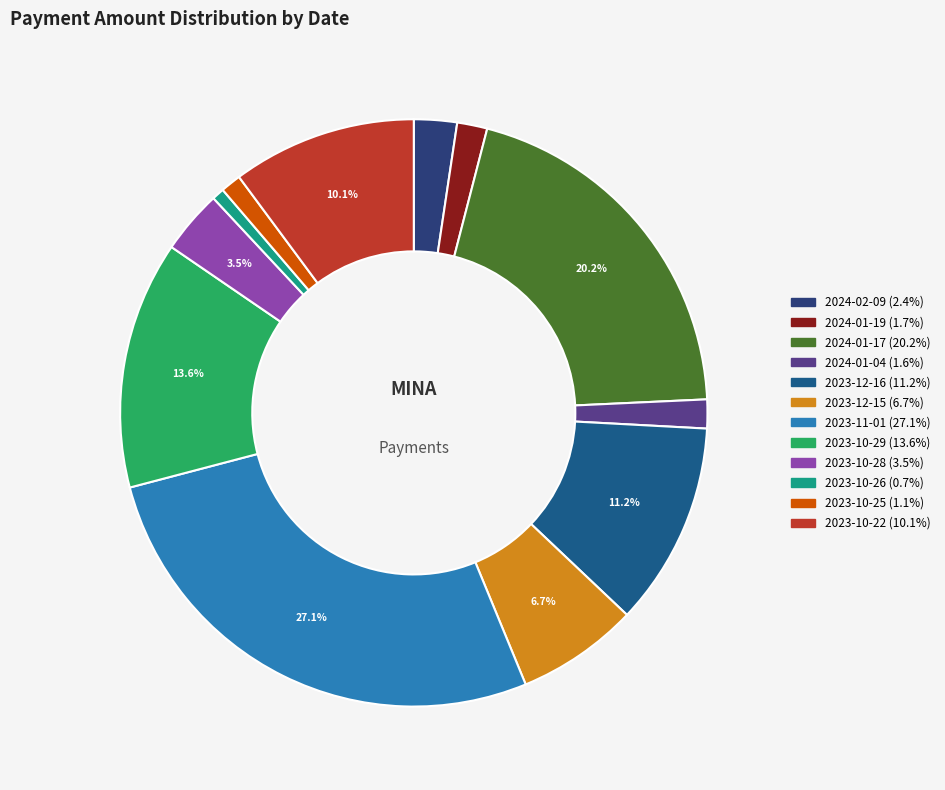

Approximately how many times larger is the value at 2023-10-29 compared to 2023-12-15?

2.0